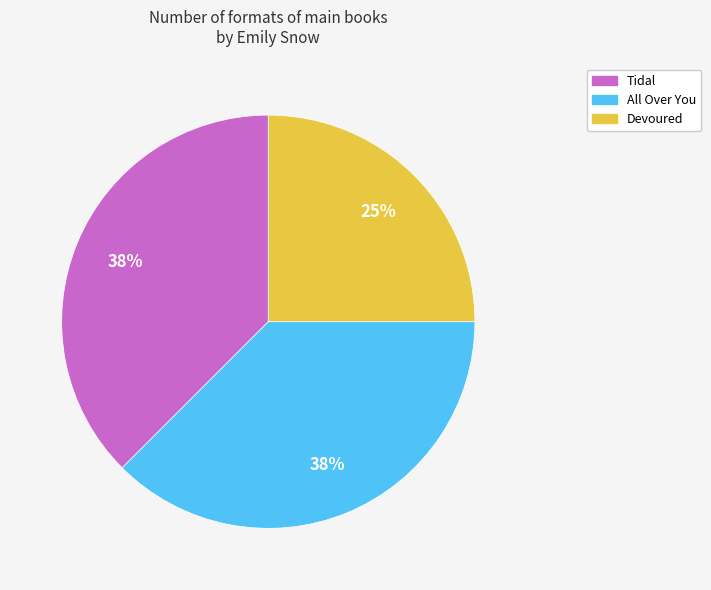

To the nearest percent, what percentage of the pie is Devoured?

25%